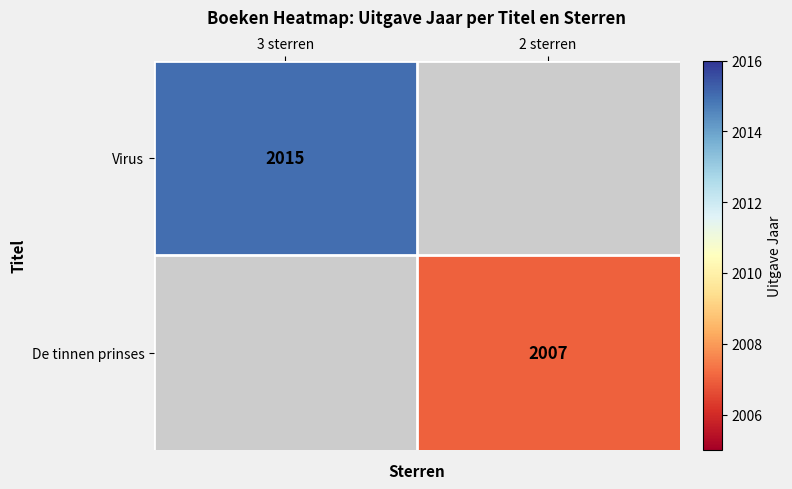

The value of Virus at 3 sterren is 3290. True or false?

False